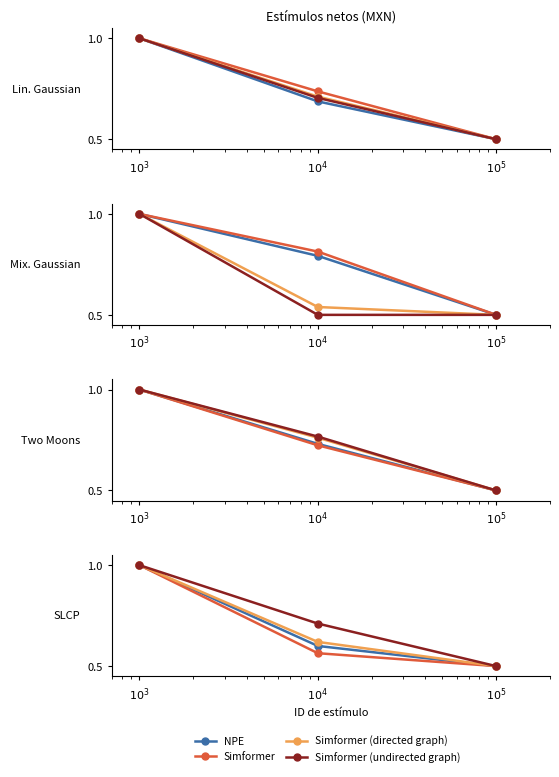

What is the value of the Simformer point at the 2nd from the left?

0.6